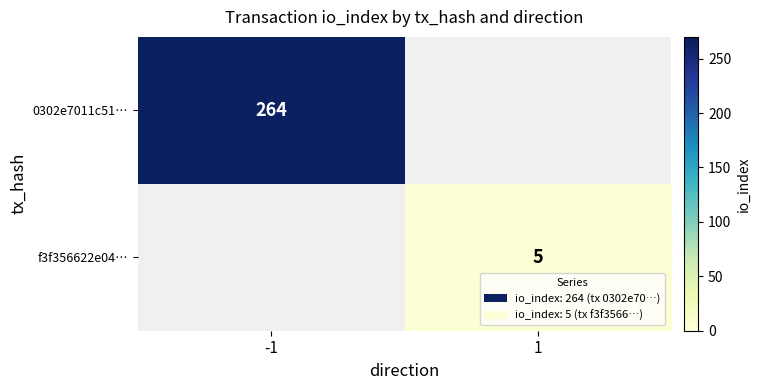

Is it true that f3f356622e04… equals 5 at 1?

True